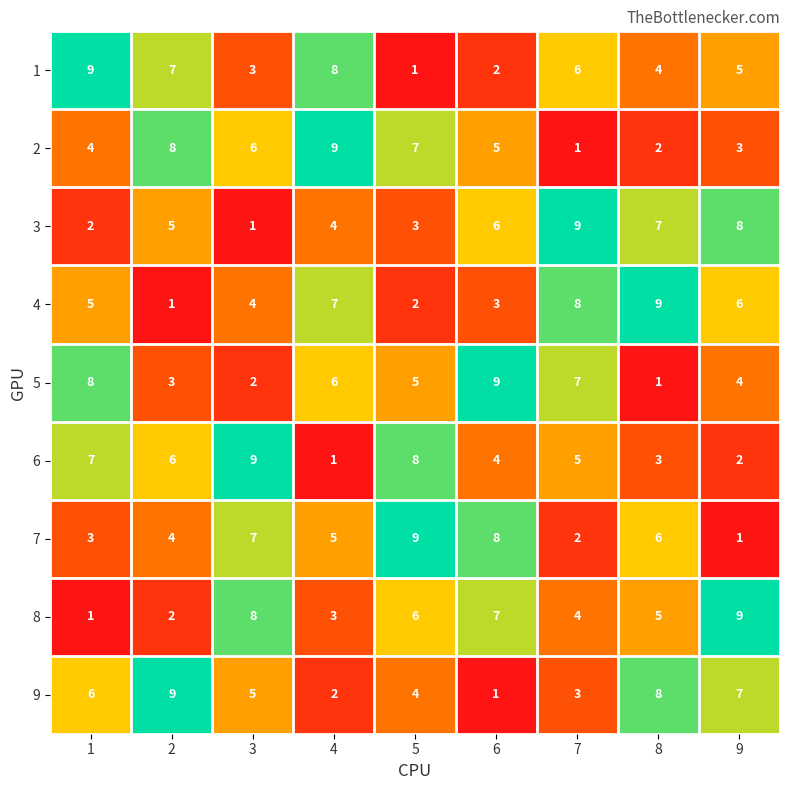

The value of 2 at 6 is 9. True or false?

False